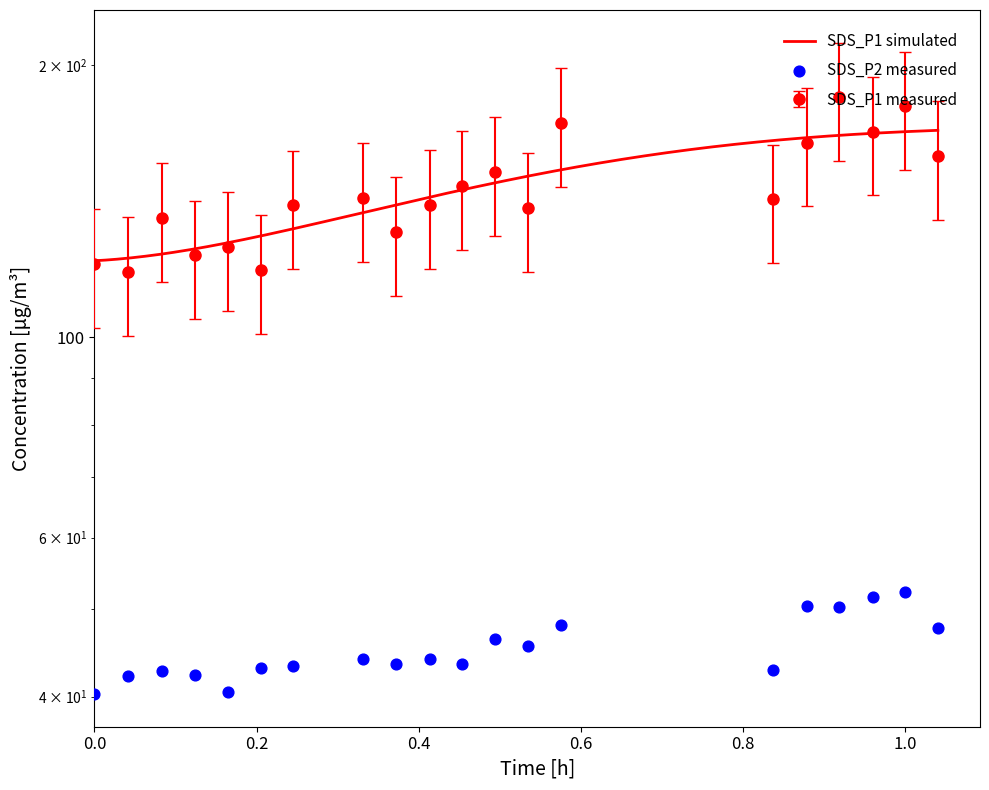

Which series has the widest spread of Y values?

SDS_P1